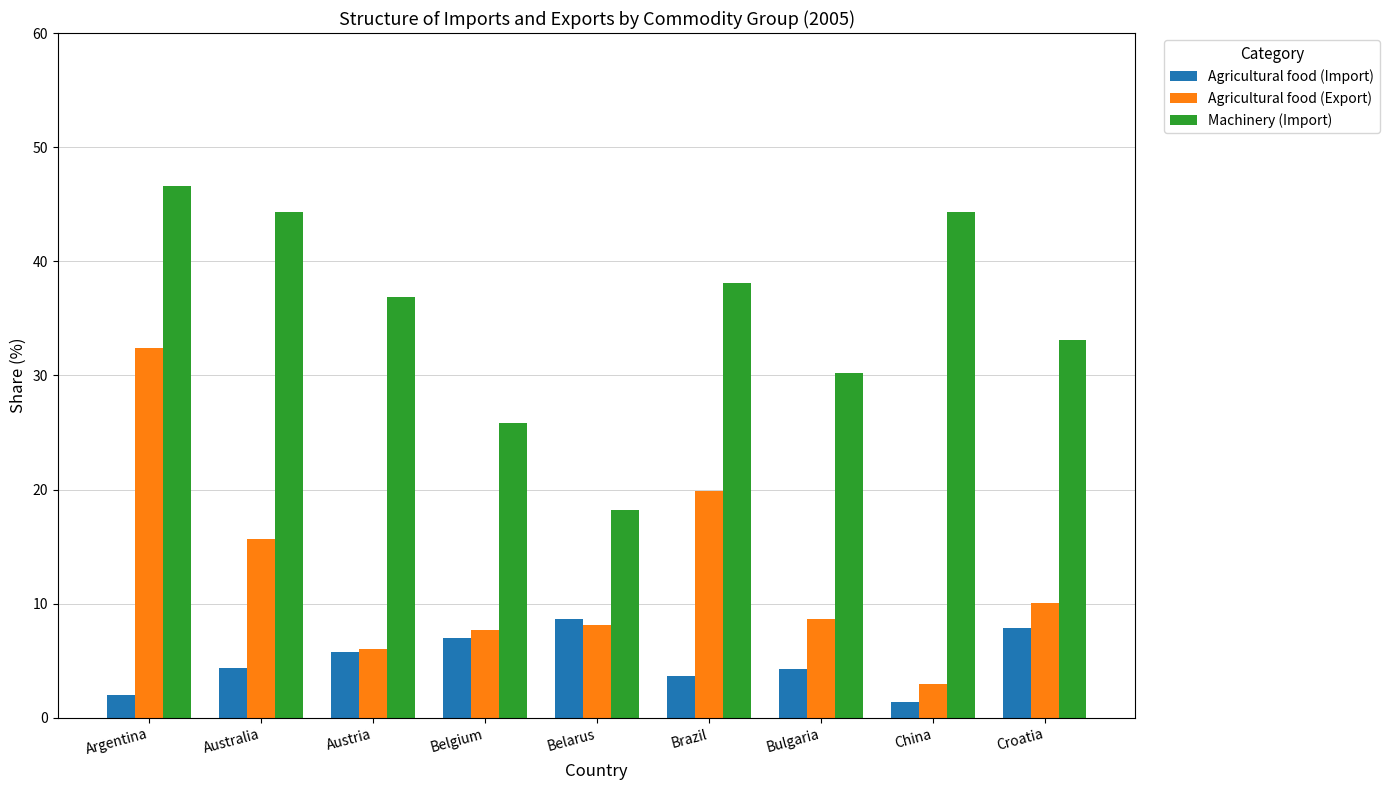

What is the label of the 4th bar from the left?

Belgium